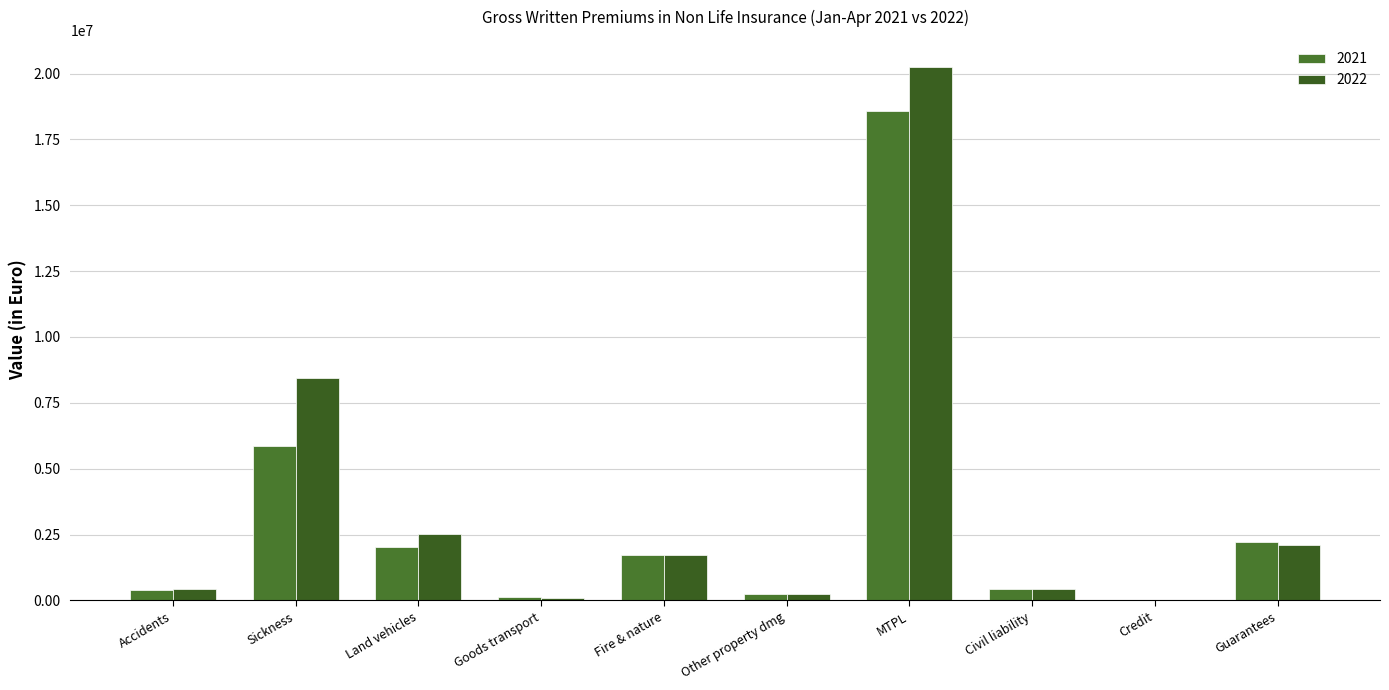

Rank the series by their average value, from lowest to highest.

2021, 2022